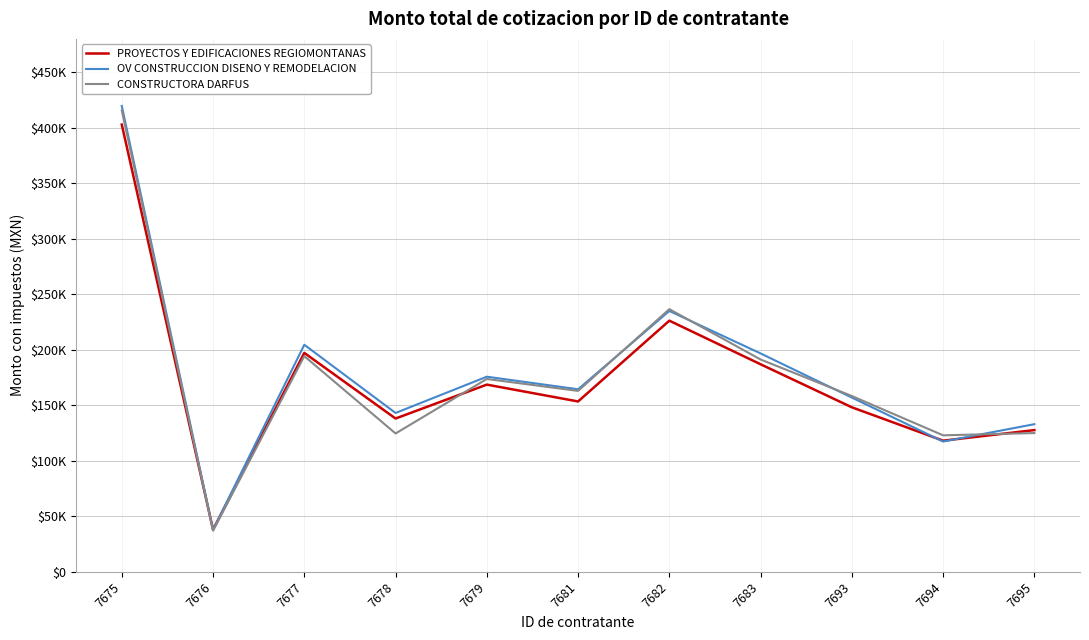

What is the maximum value for OV CONSTRUCCION DISENO Y REMODELACION?

419596.8